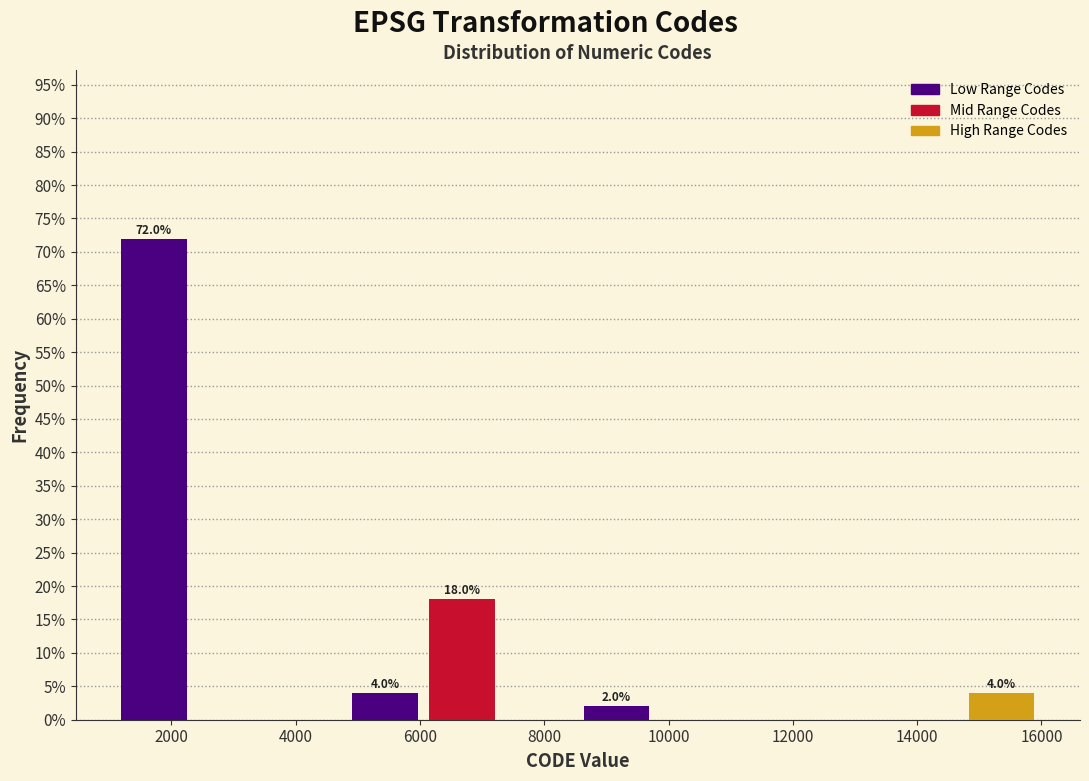

Over which range of the x-axis is the bar tallest?

1200 to 2400